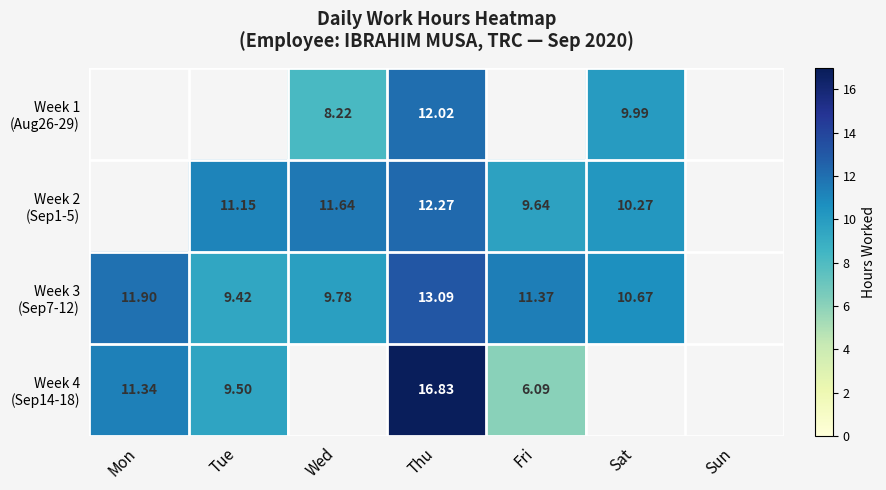

Which series has the largest range (max minus min)?

Week 4 (Sep14-18)